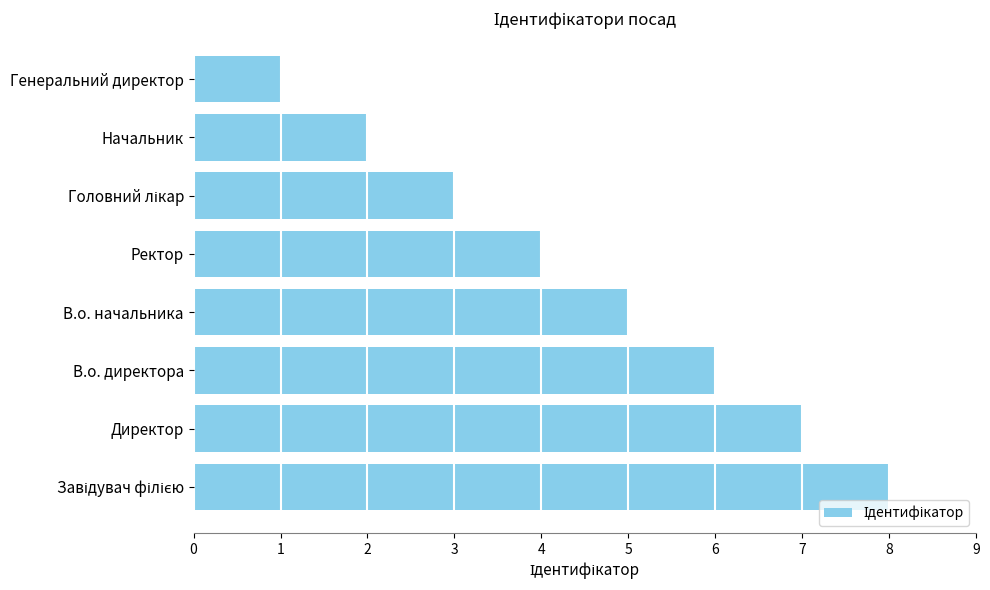

What is the greatest value displayed?

8